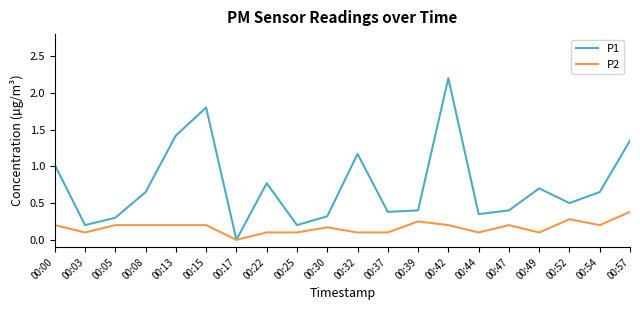

Which category has the highest value across all series?

00:42